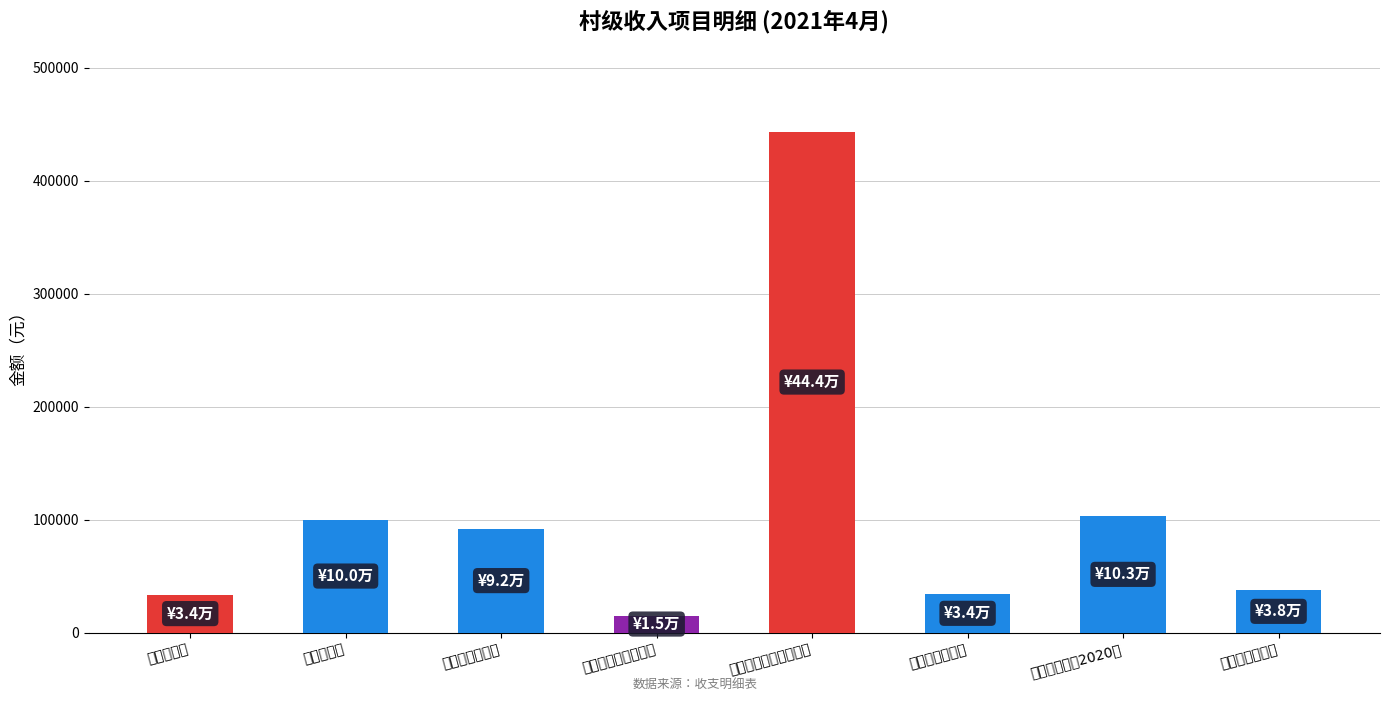

Count the number of categories in the chart.

8